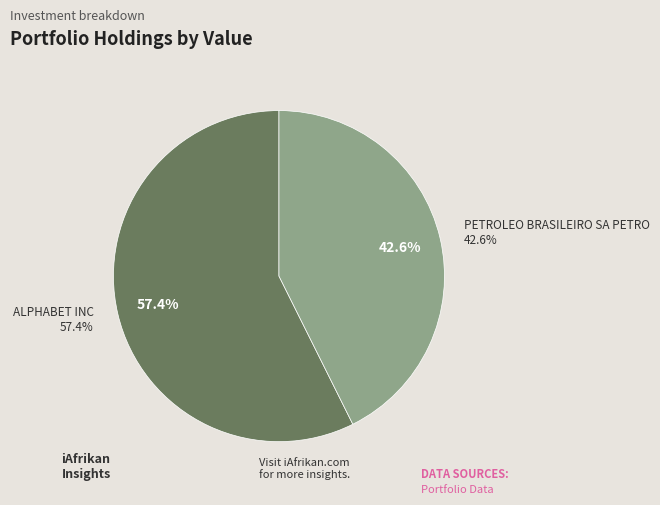

What portion of the pie excludes ALPHABET INC?

42.6%